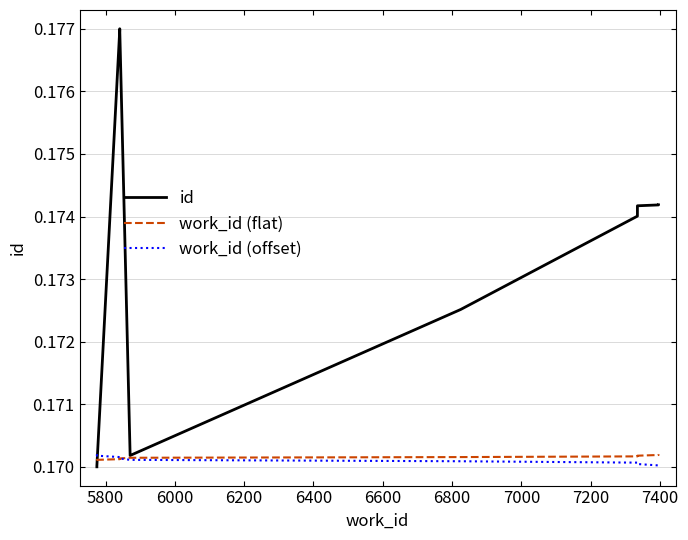

What is the minimum value for id?

0.2